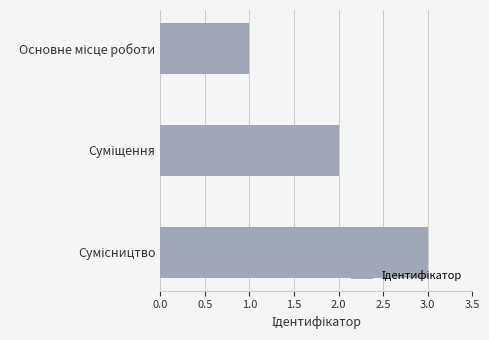

What is the maximum value shown in the chart?

3